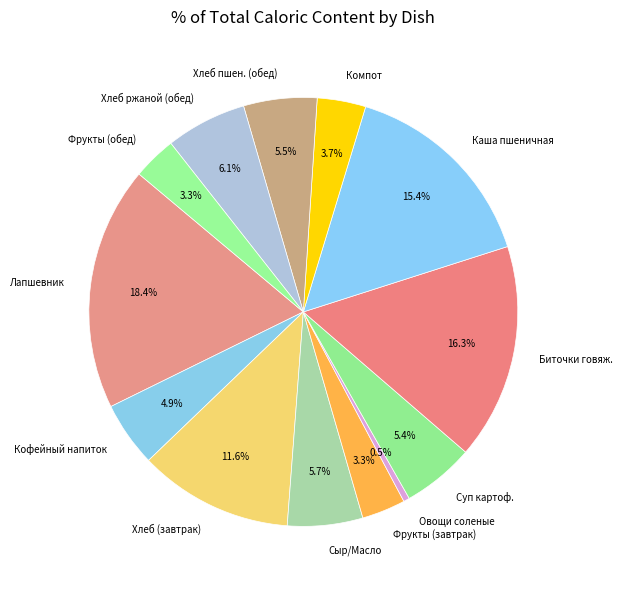

What is the ratio of the value at Хлеб пшен. (обед) to the value at Сыр/Масло?

1.0